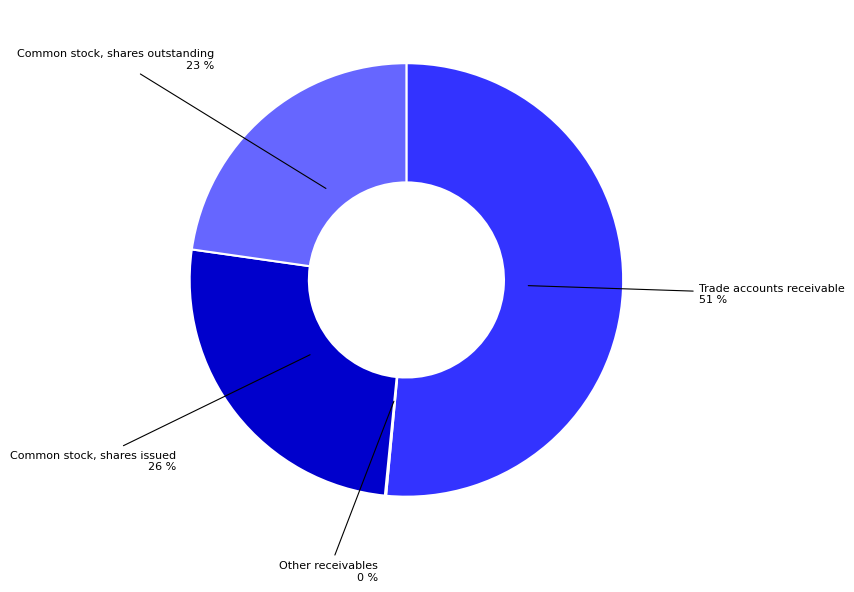

Which has a higher value, Trade accounts receivable or Common stock, shares outstanding?

Trade accounts receivable